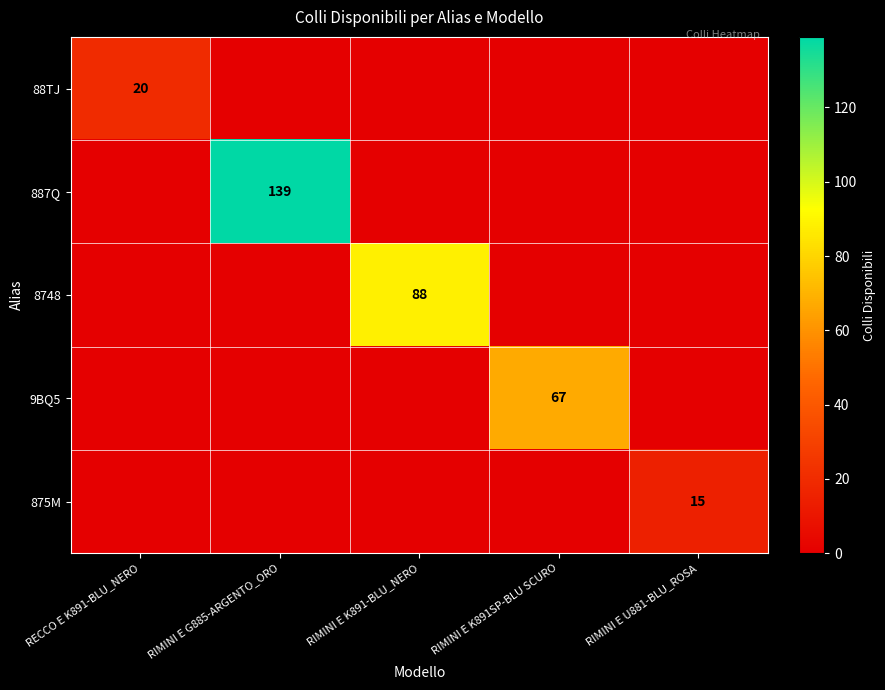

What is the difference between the maximum and second lowest values in the 88TJ series?

20